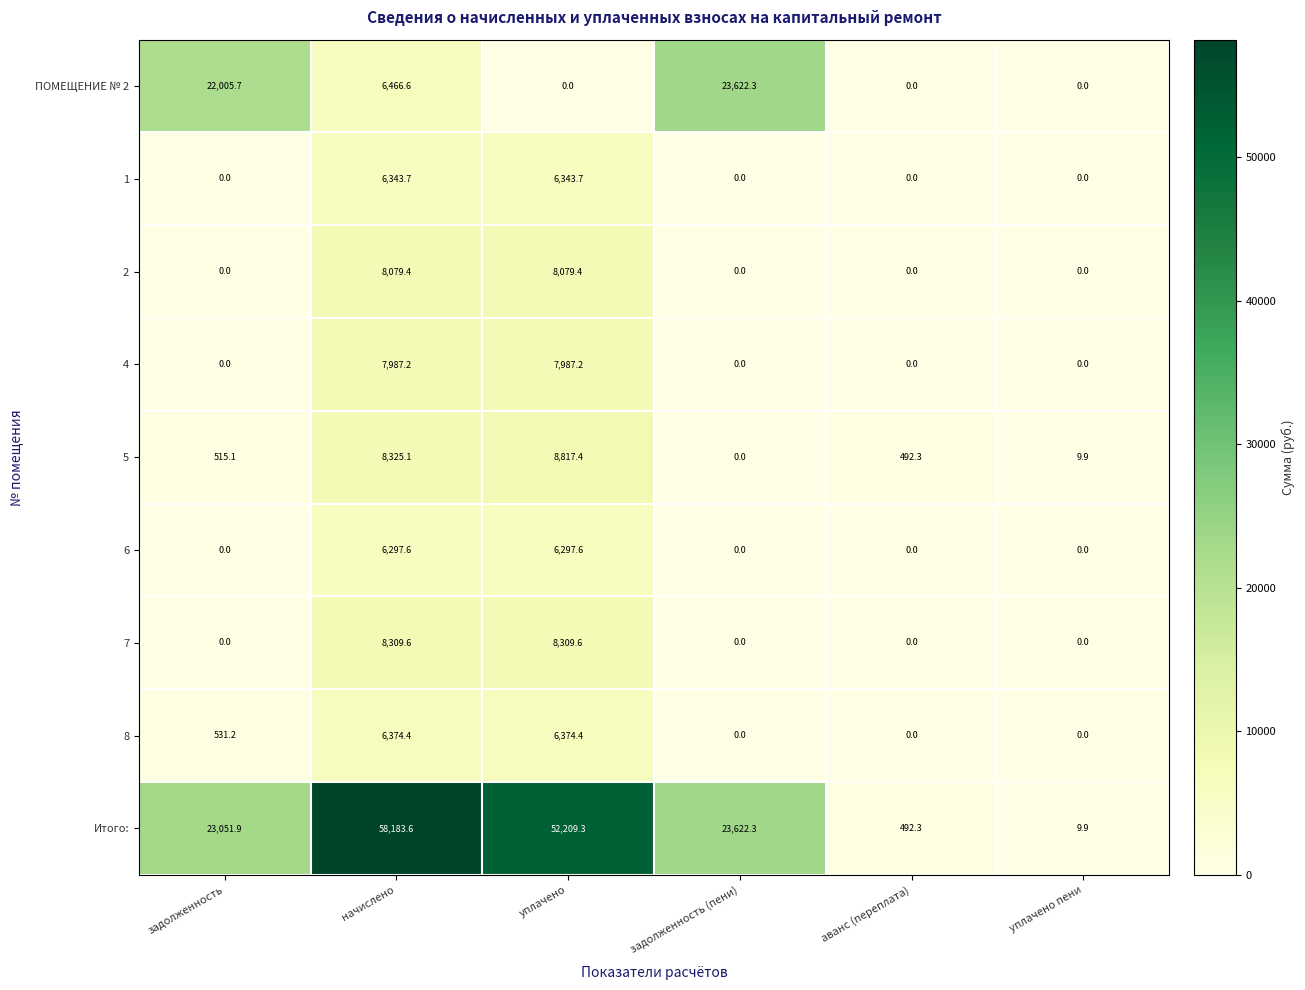

Between задолженность and задолженность (пени), which series saw the biggest shift?

ПОМЕЩЕНИЕ № 2